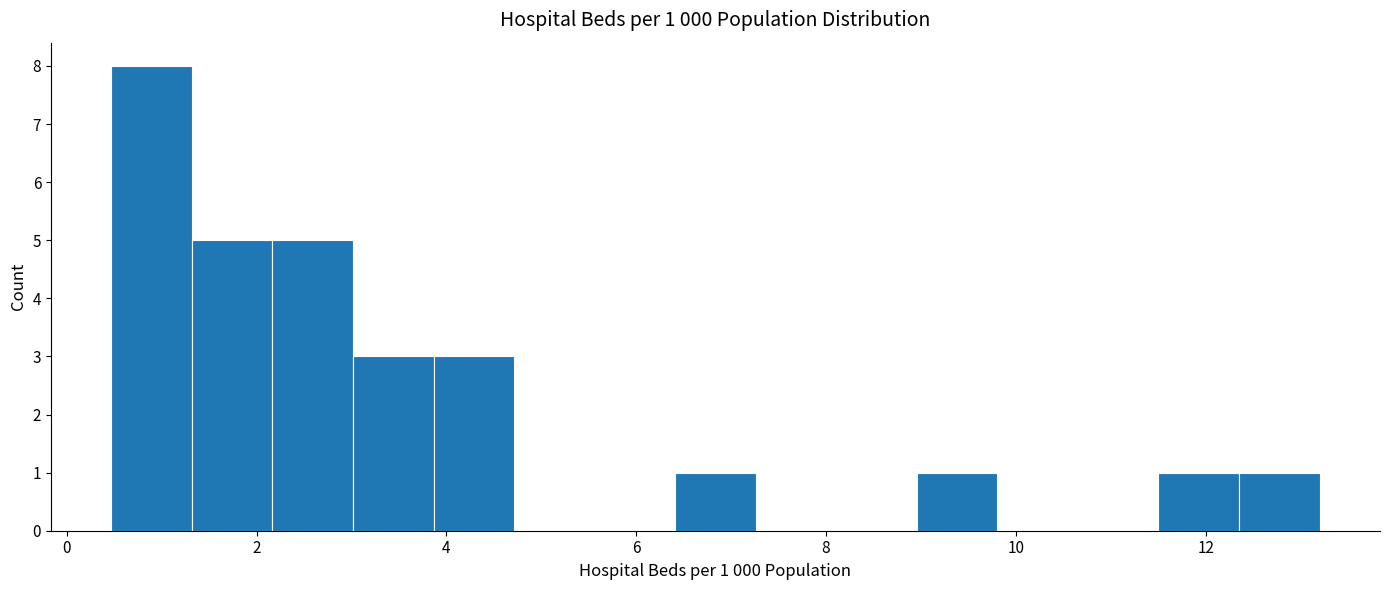

Over which range of the x-axis is the bar tallest?

0.4 to 1.4